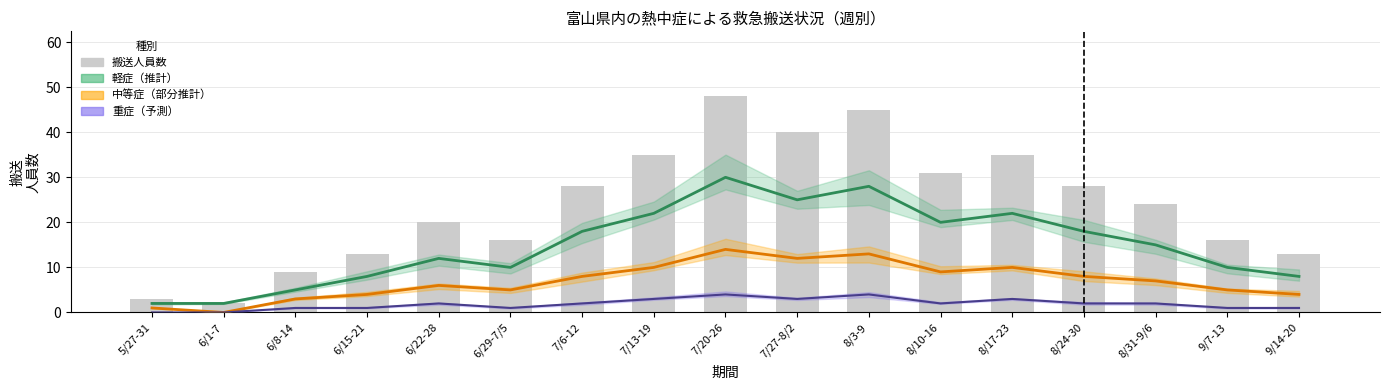

List the series in order of their peak value, lowest first.

重症（予測）, 中等症（部分推計）, 軽症（推計）, 搬送人員数